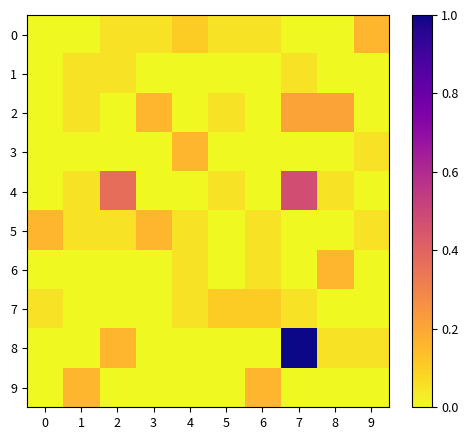

How many distinct data groups are displayed?

10